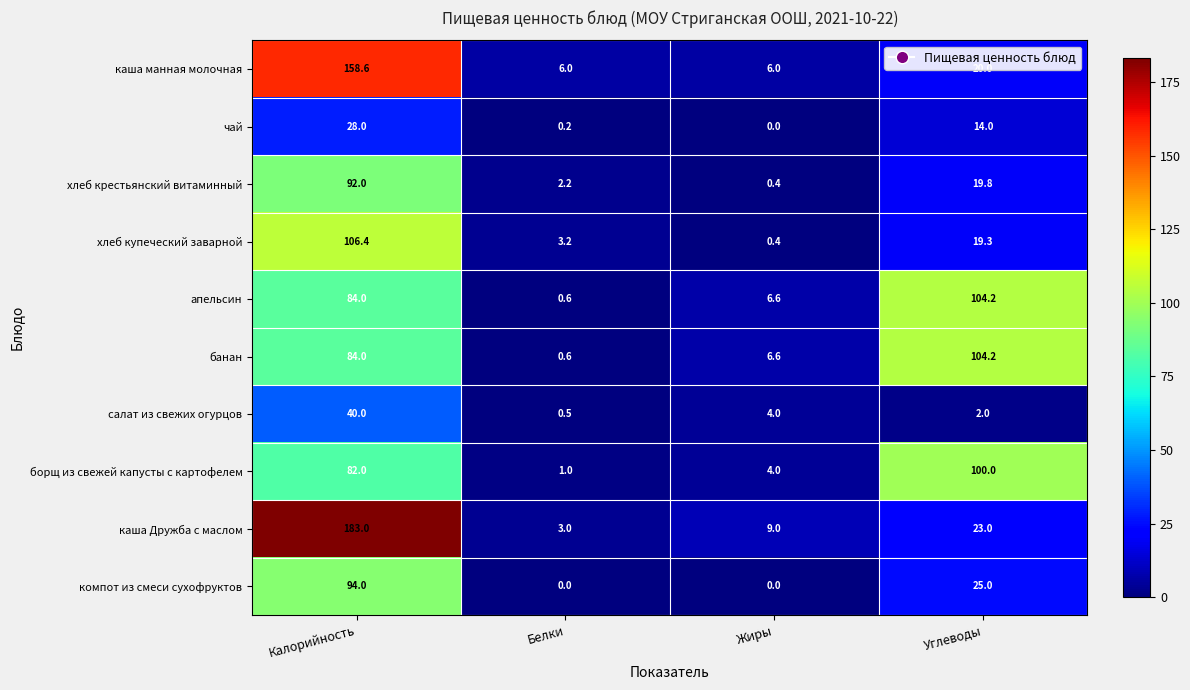

The хлеб купеческий заварной series shows 0.4 at Жиры. True or false?

True